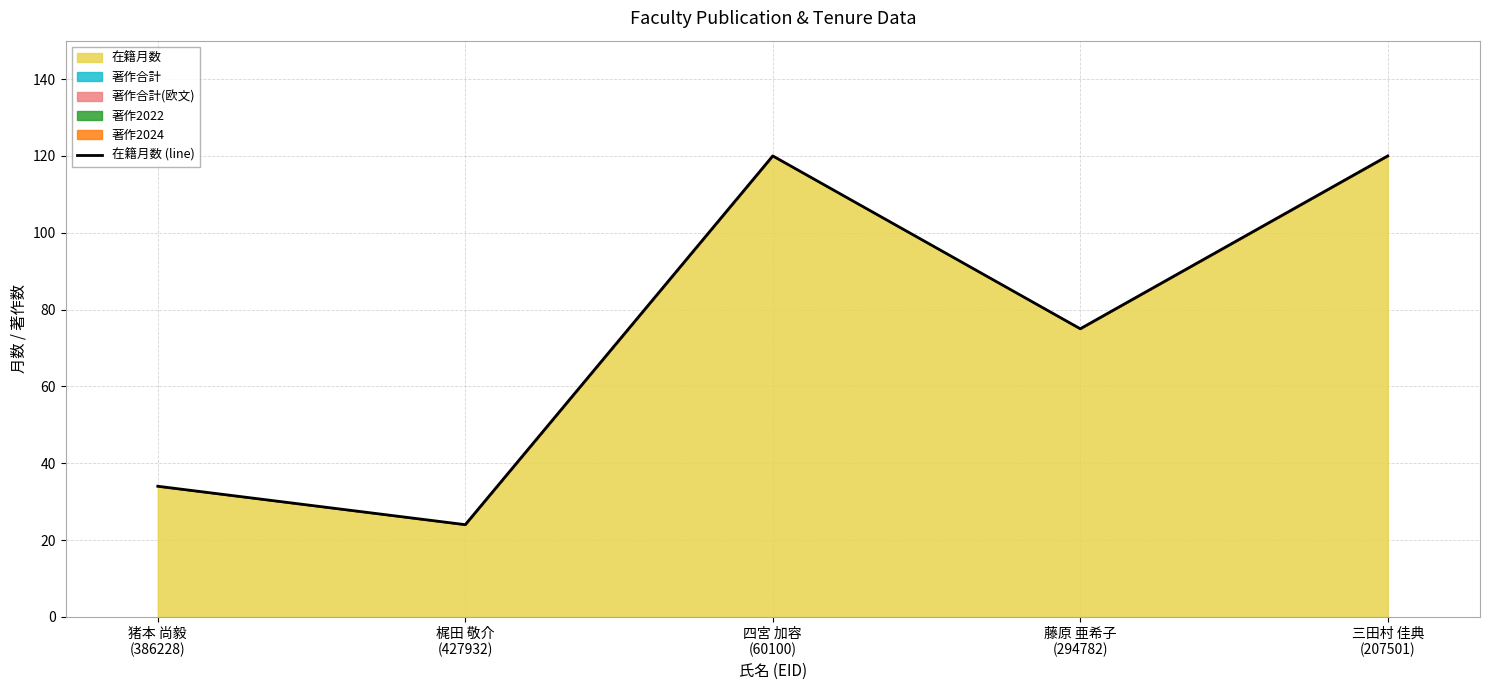

Reading right to left, transcribe all the data shown in this chart.

三田村 佳典
(207501)=120	藤原 亜希子
(294782)=75	四宮 加容
(60100)=120	梶田 敬介
(427932)=24	猪本 尚毅
(386228)=34